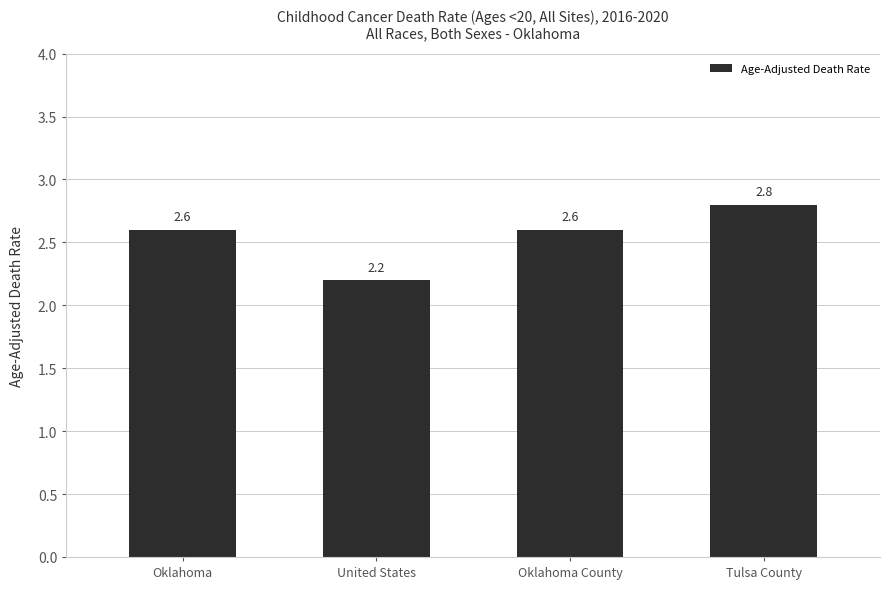

Is it true that the value at Oklahoma County is 3.9?

False